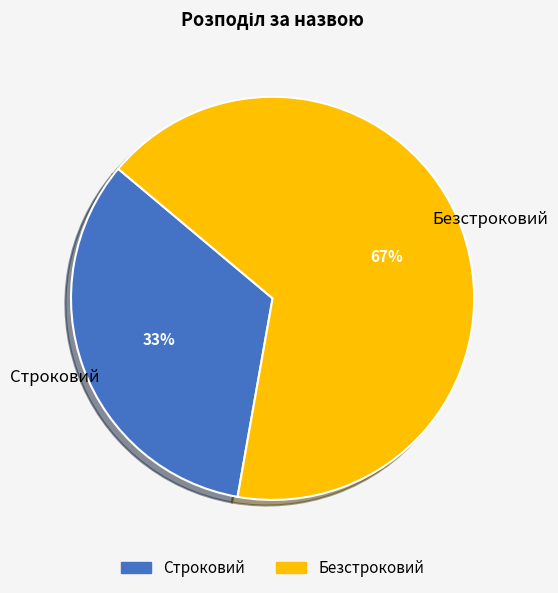

The Безстроковий slice represents 76% of the pie. True or false?

False